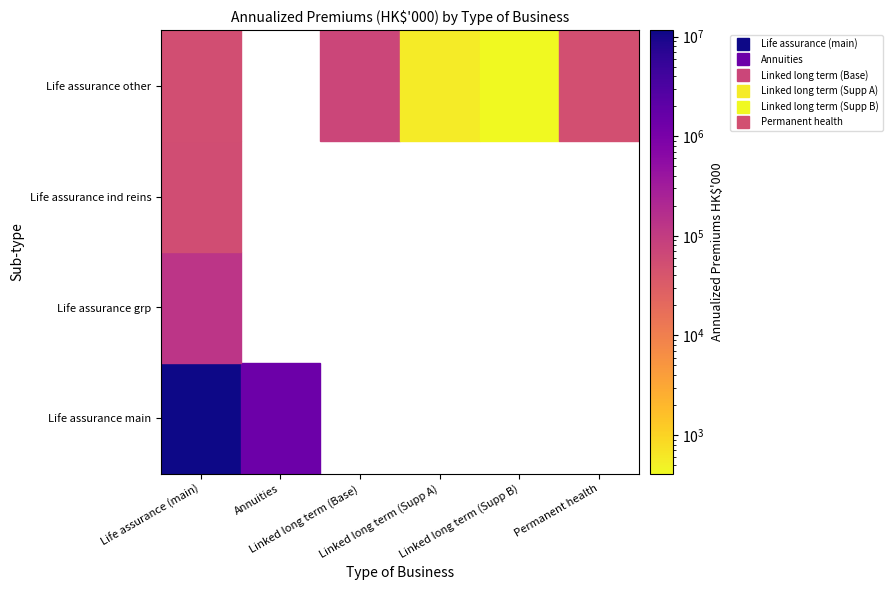

Reading right to left, what are all the values shown in this chart?

Life assurance (main): 53628	56070	130099	11583032
Annuities: 0	0	0	1400929
Linked long term (Base): 70445	0	0	0
Linked long term (Supp A): 577	0	0	0
Linked long term (Supp B): 408	0	0	0
Permanent health: 51799	0	0	0